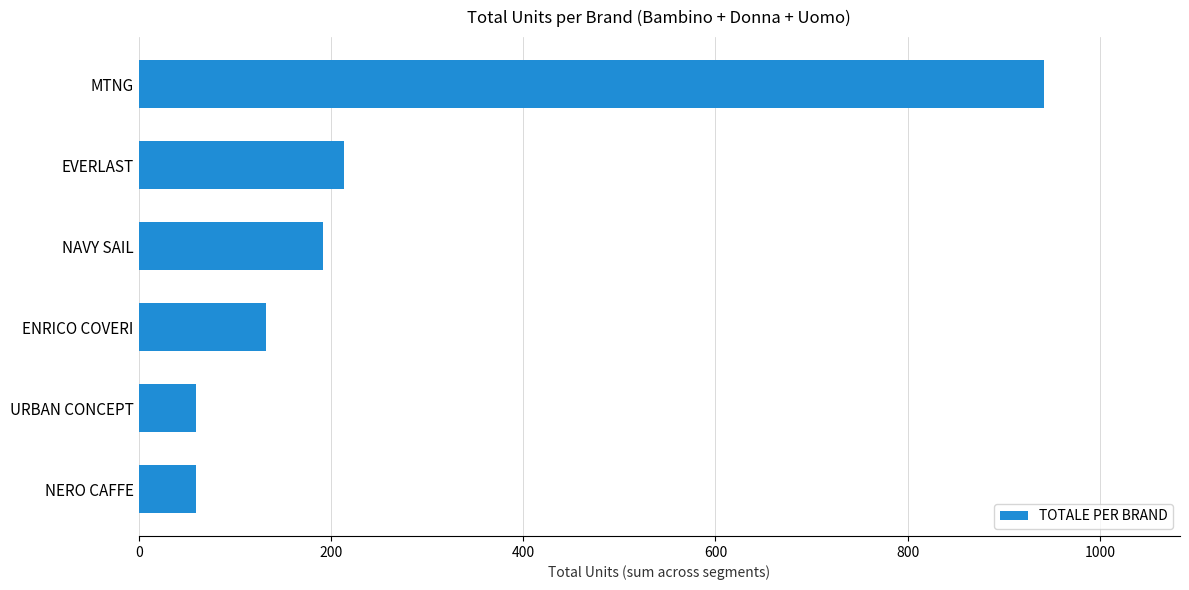

Approximately how many times larger is the value at ENRICO COVERI compared to EVERLAST?

0.6